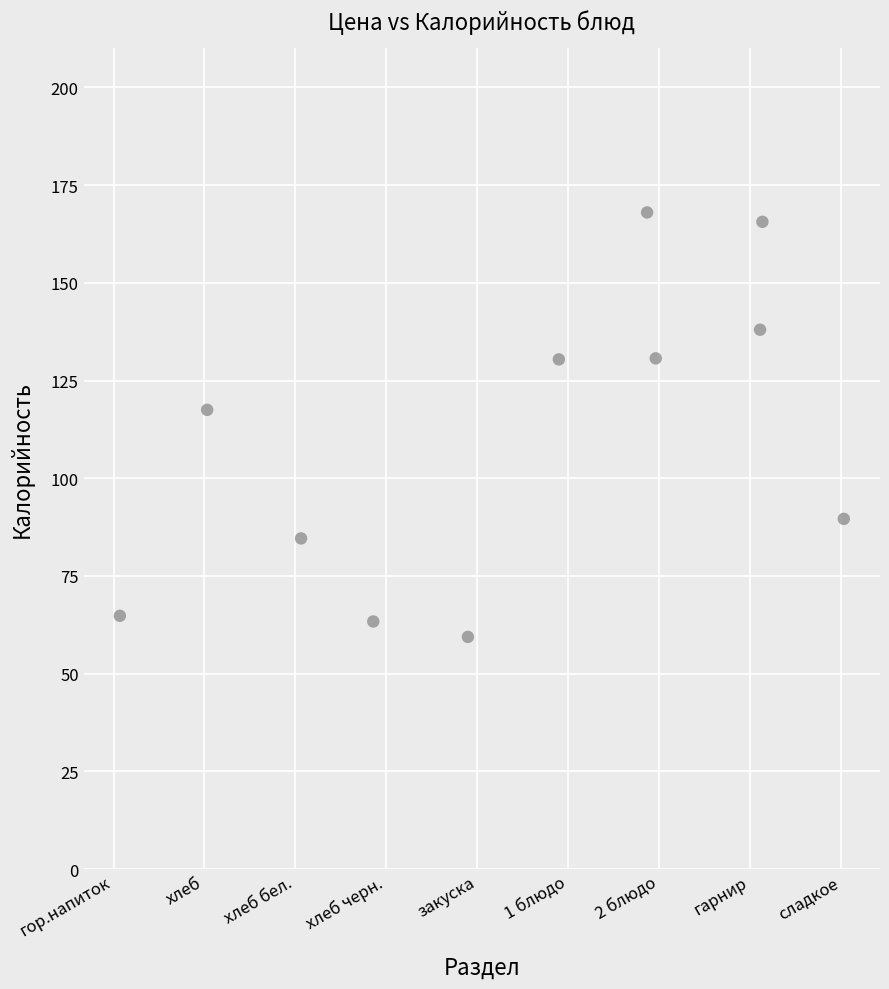

What is the range of Y values (max minus min)?

108.6